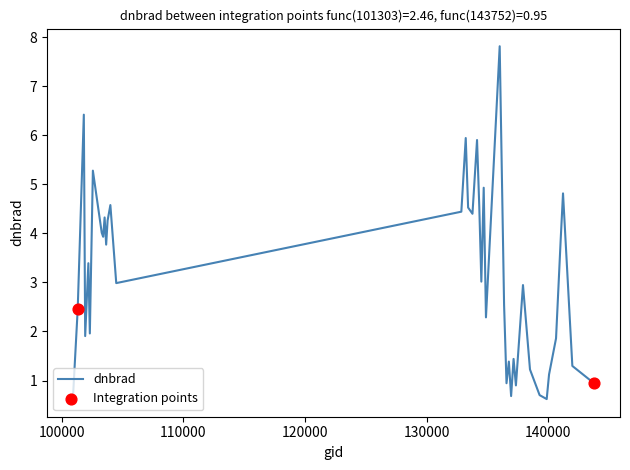

What is the minimum value shown in the chart?

0.6